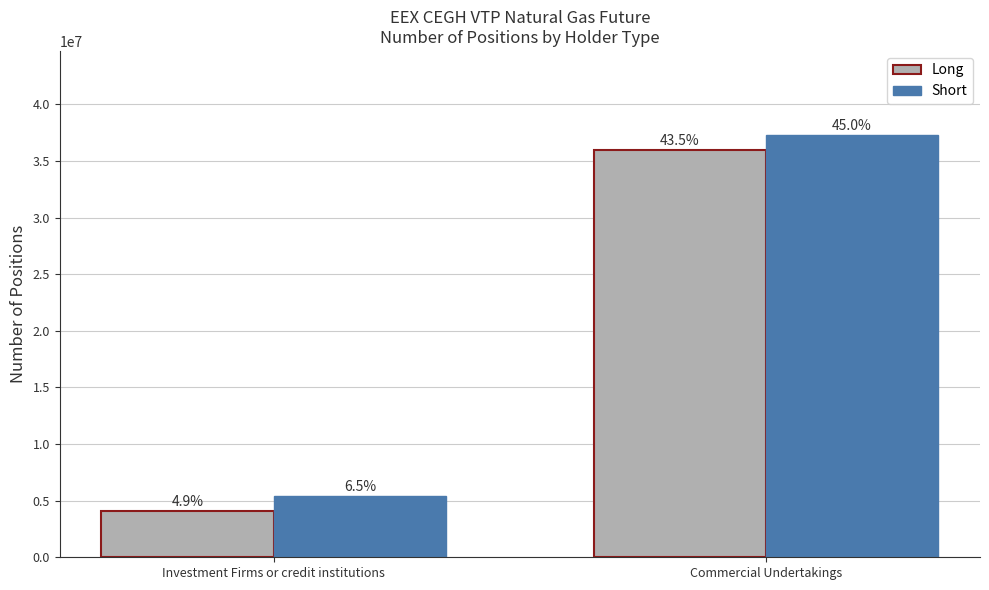

Does the chart contain stacked bars?

No